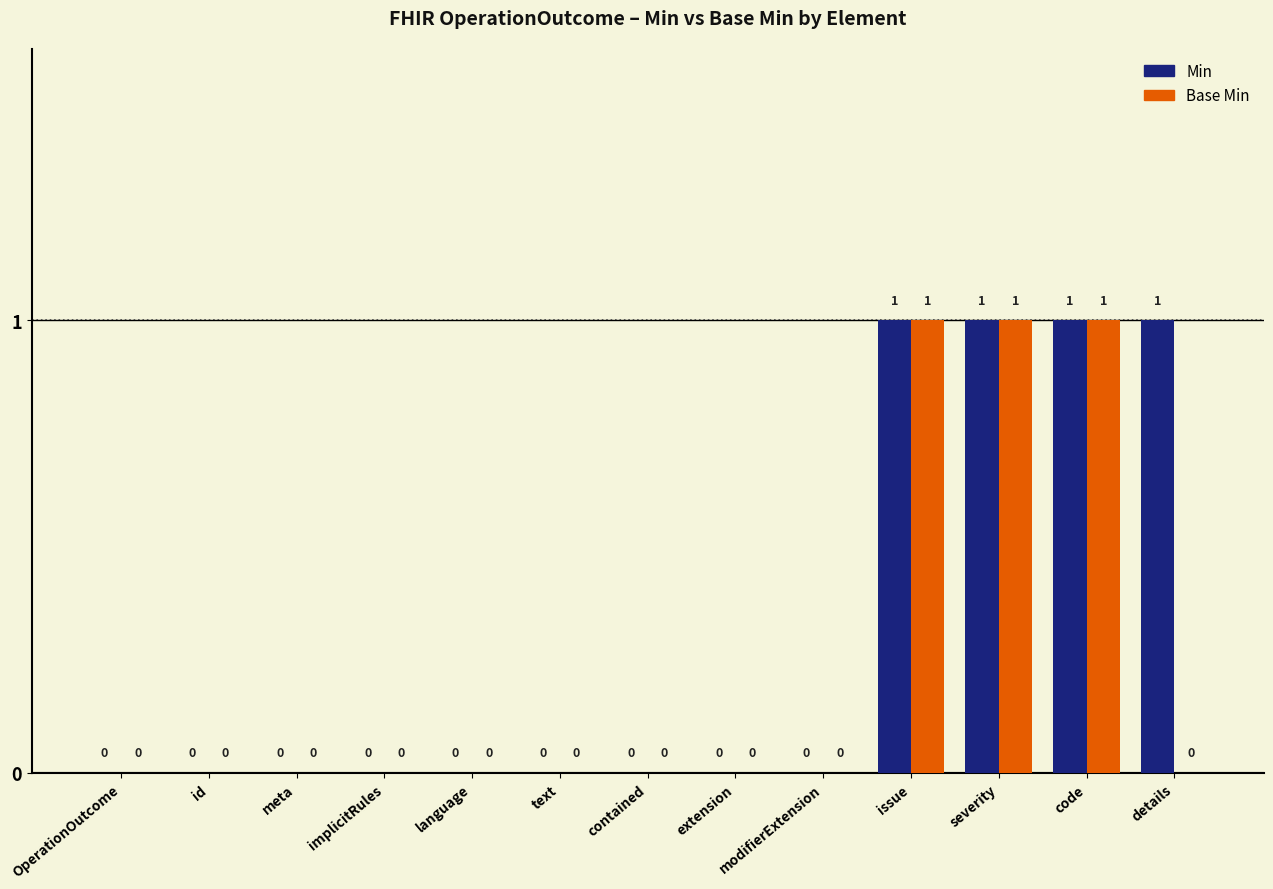

Is the value of Base Min at modifierExtension greater than the value of Min at code?

No